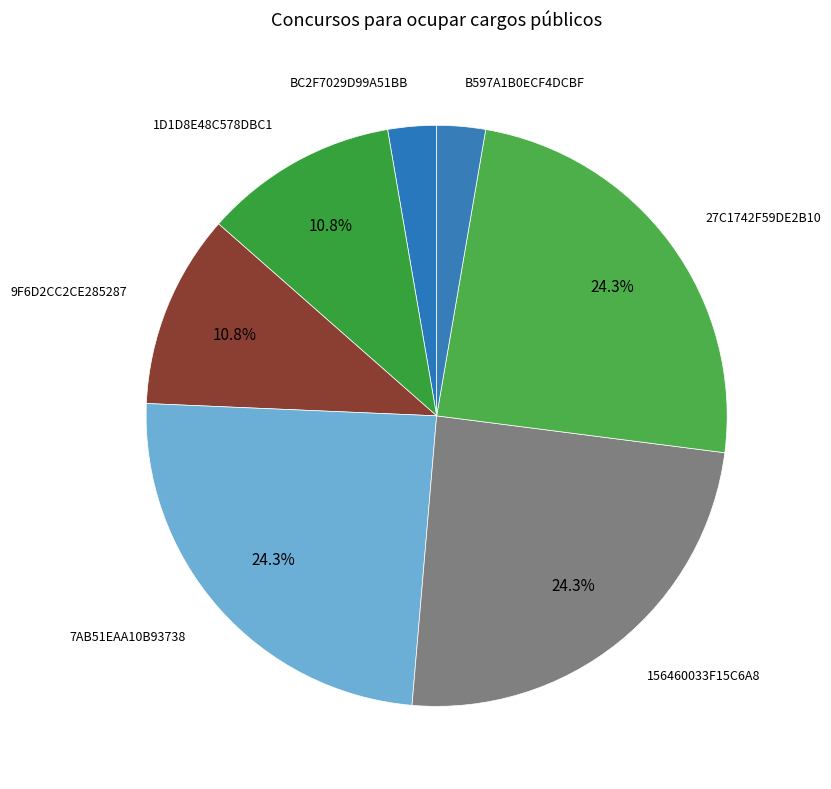

What portion of the pie excludes 1D1D8E48C578DBC1?

89.2%